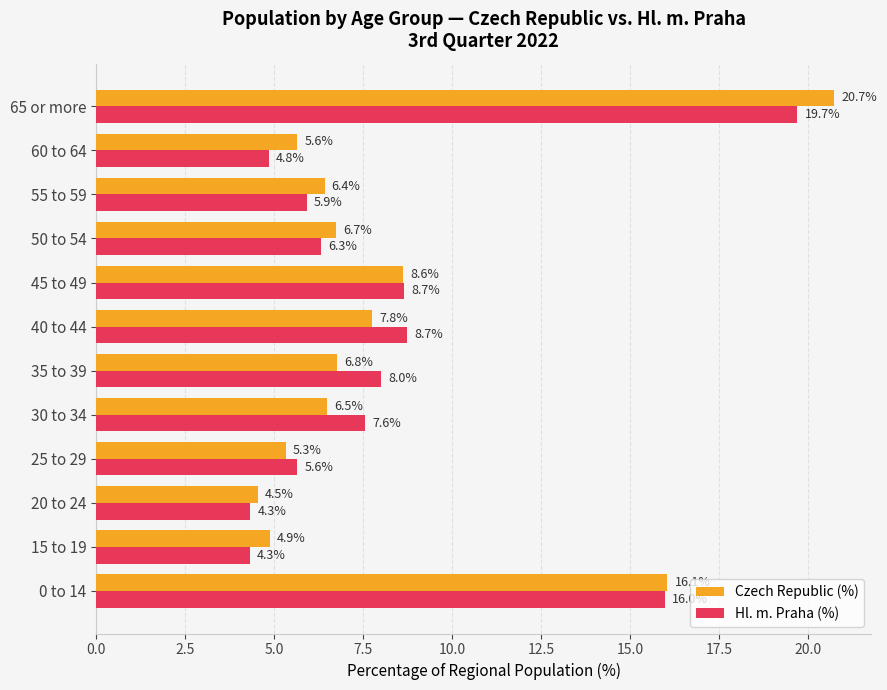

Is it true that Hl. m. Praha (%) equals 5.2 at 35 to 39?

False